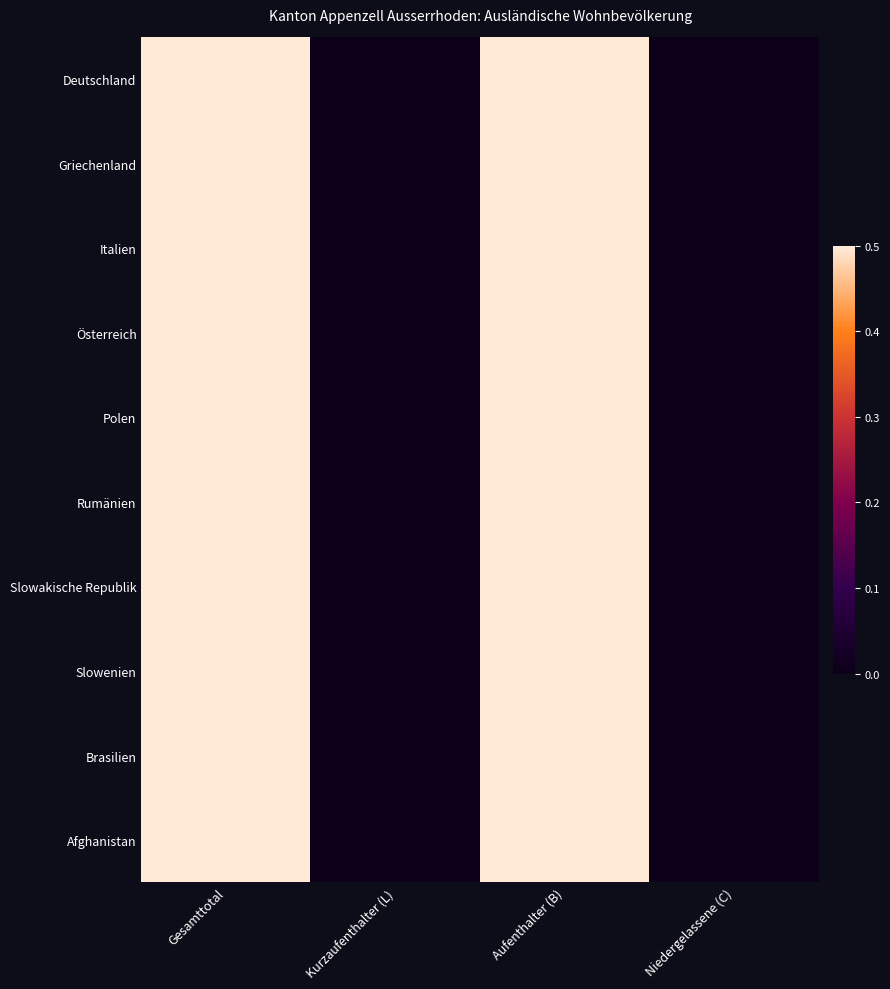

At how many categories does at least one series exceed 0?

2